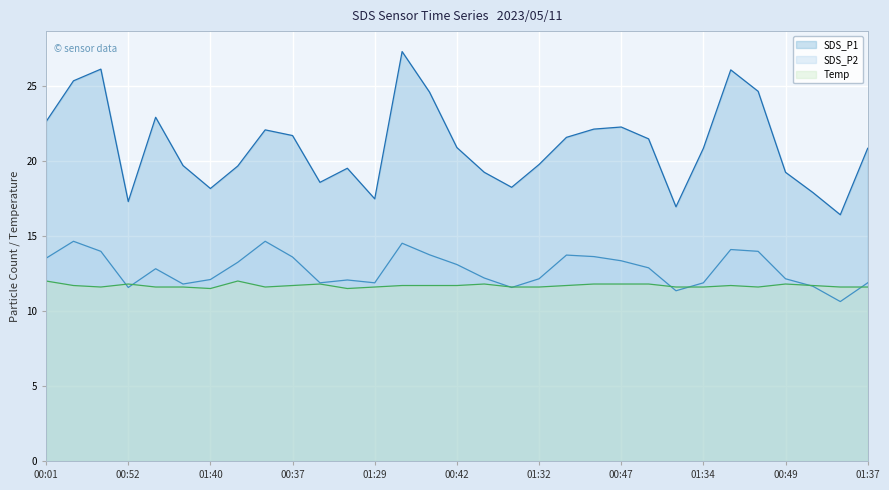

What is the minimum value shown in the chart?

10.6